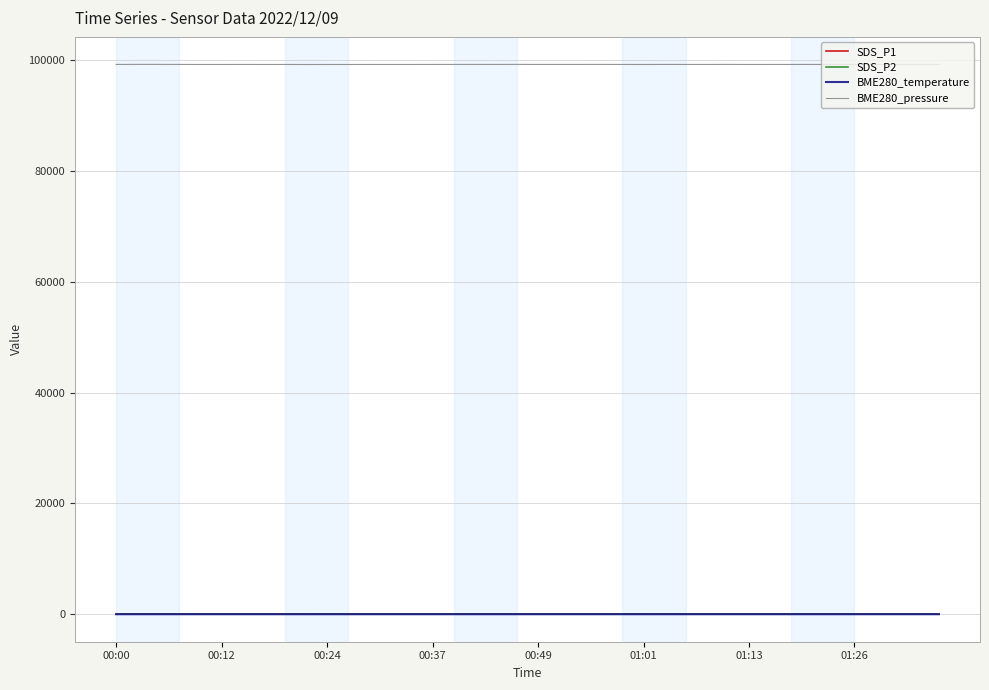

Which series has the largest total across all categories?

BME280_pressure